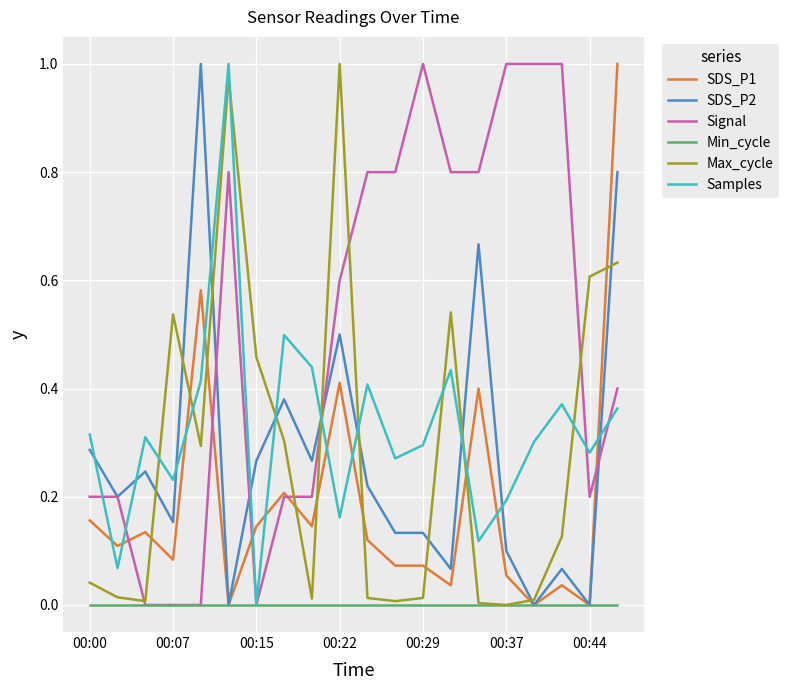

Which series has the largest total across all categories?

Signal